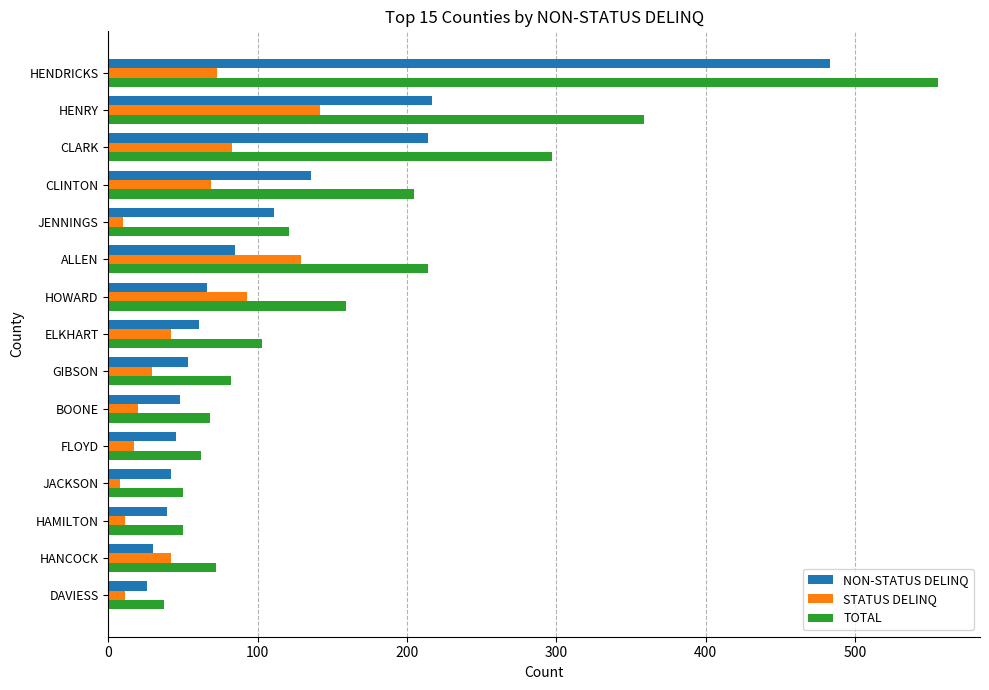

Which series has the largest total across all categories?

TOTAL